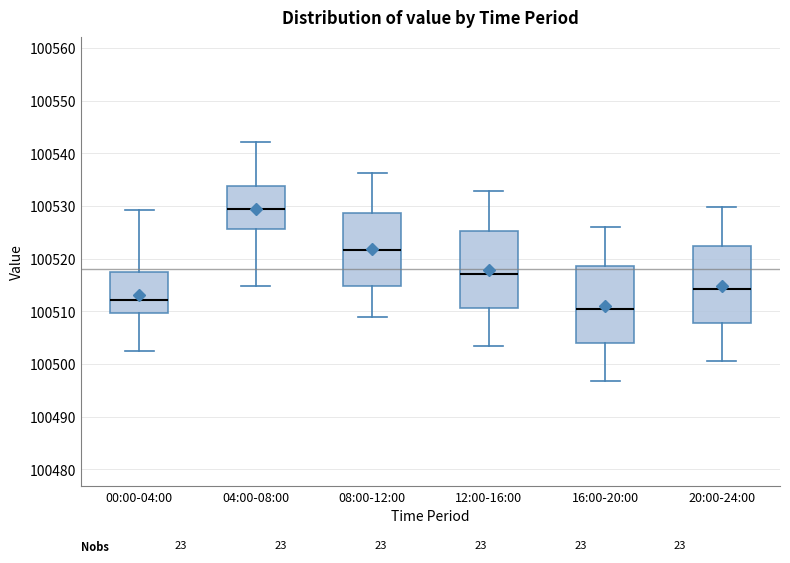

Where does the upper whisker of the box for 04:00-08:00 end on the y-axis? The values are not printed on the chart, so give them approximately, as read against the axis.

100542